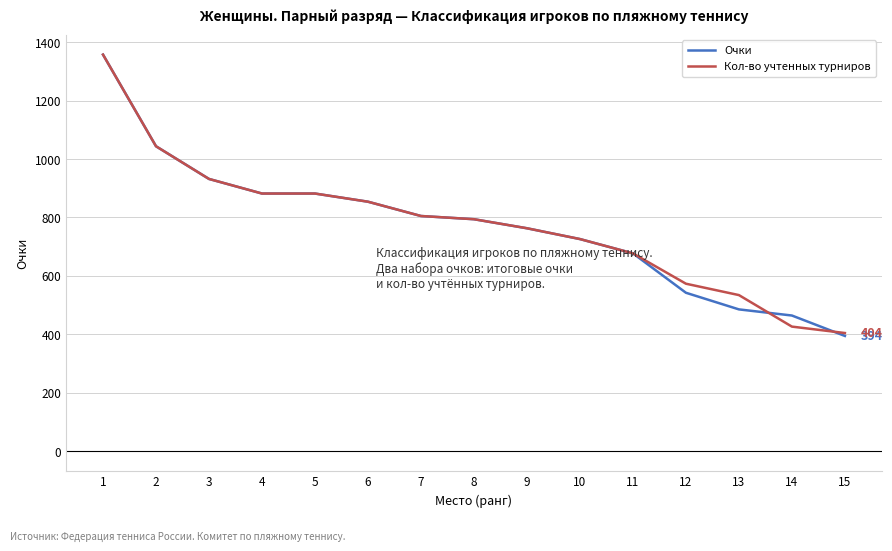

The value of Кол-во учтенных турниров at 11 is 677. True or false?

True